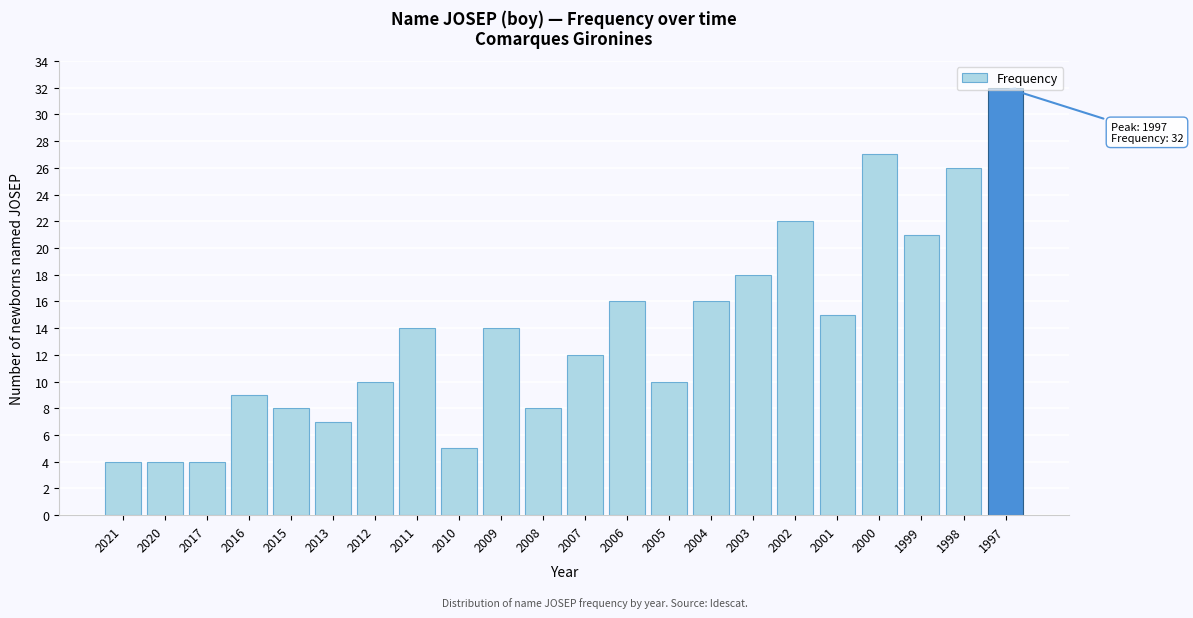

Approximately how many times larger is the value at 2012 compared to 2004?

0.6